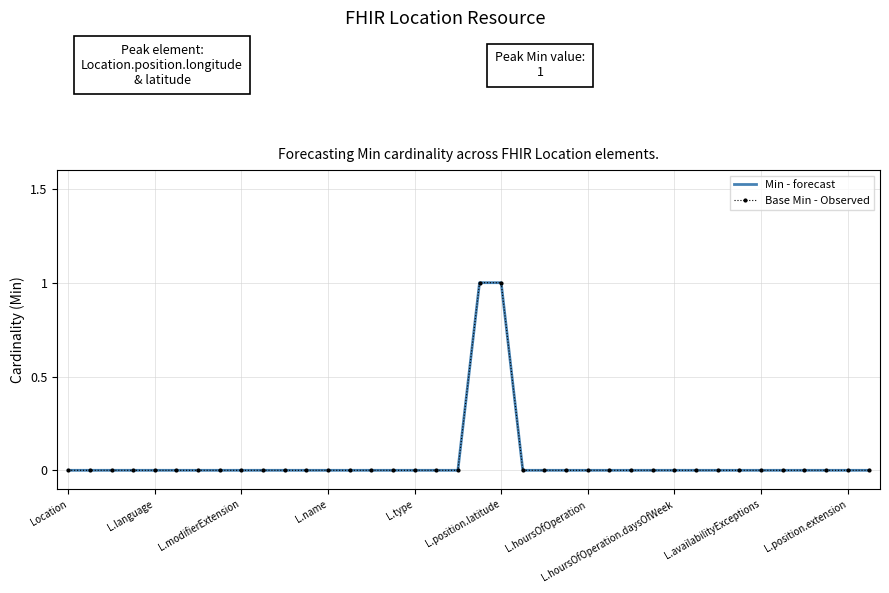

How many data points in Min - forecast are above 0?

2